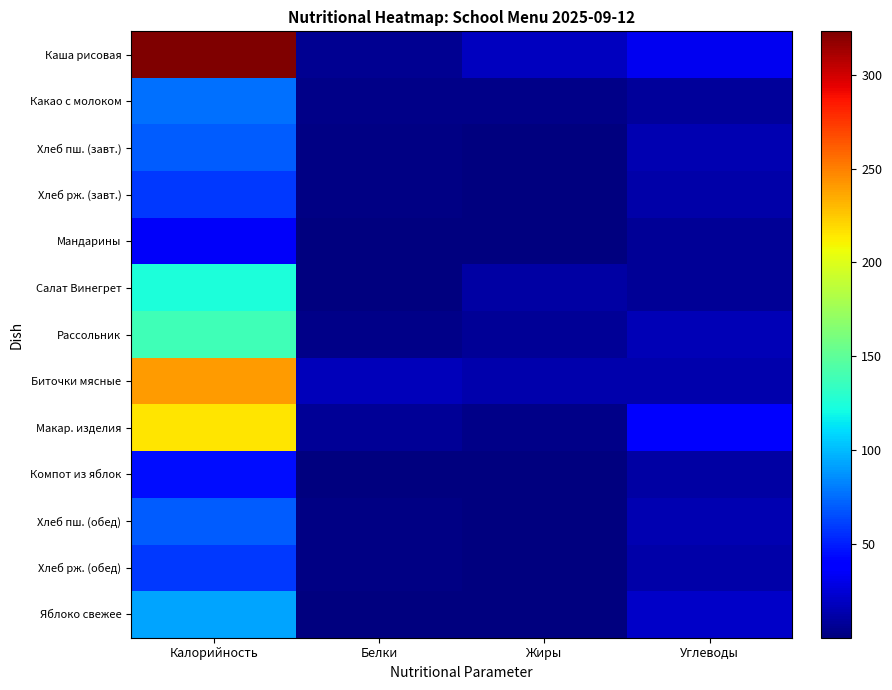

Between Жиры and Углеводы, which series saw the biggest shift?

Макар. изделия